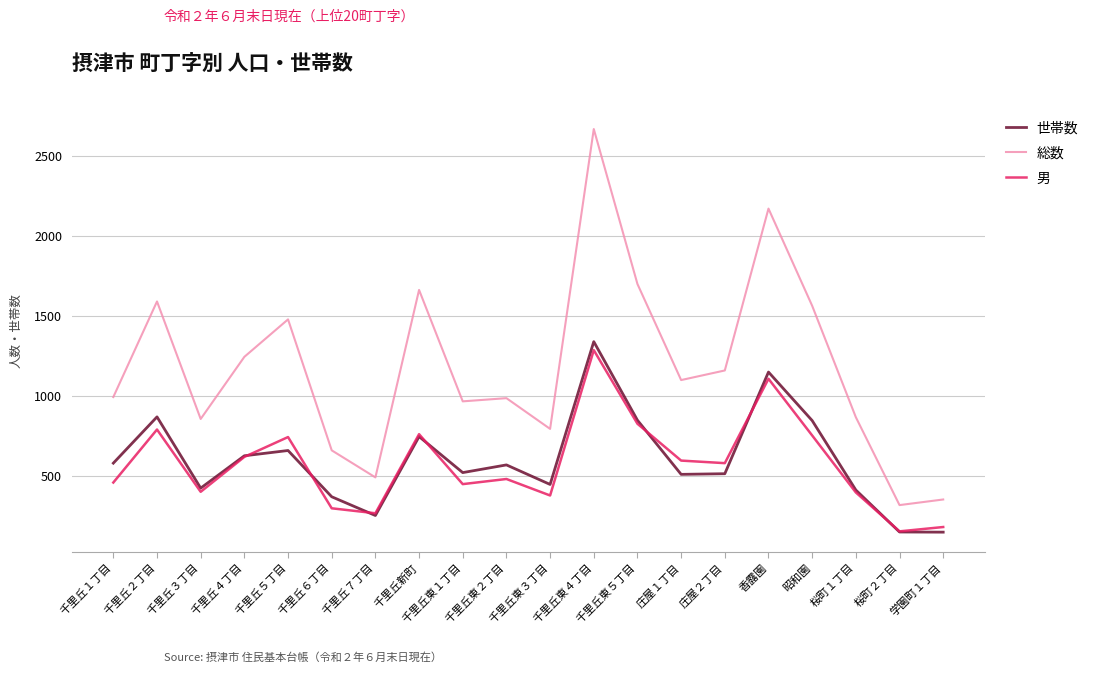

What value does the 総数 series have at 桜町１丁目, to the nearest 10?

870